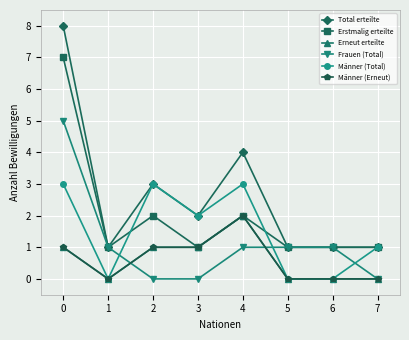

The Frauen (Total) series shows 0 at 2. True or false?

True